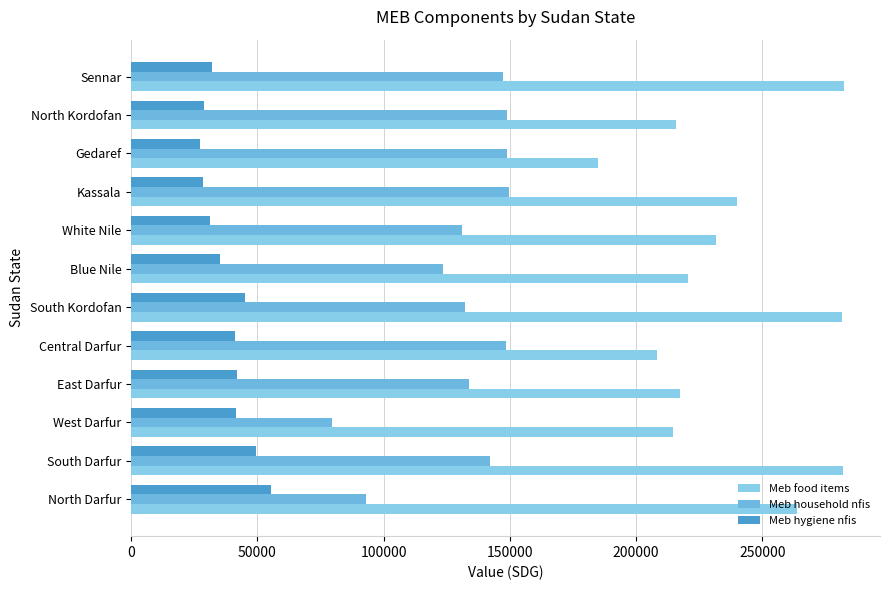

How many data points does each series have?

12